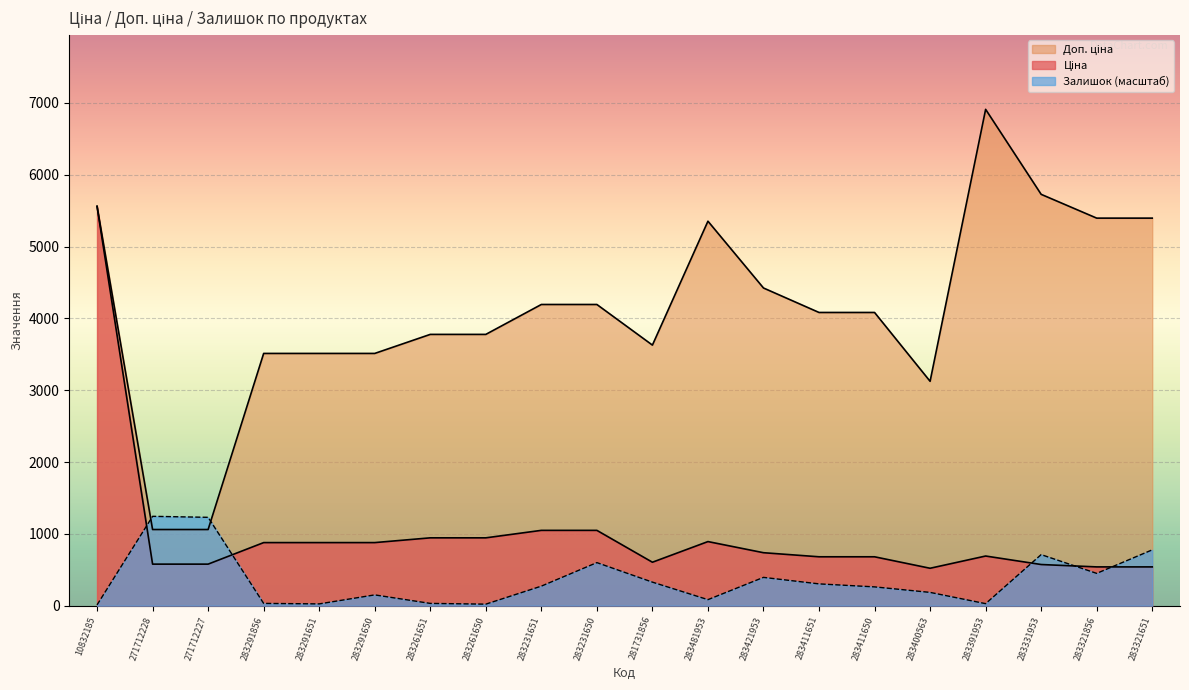

What is the difference between the highest and lowest values at 283411651?

3779.2